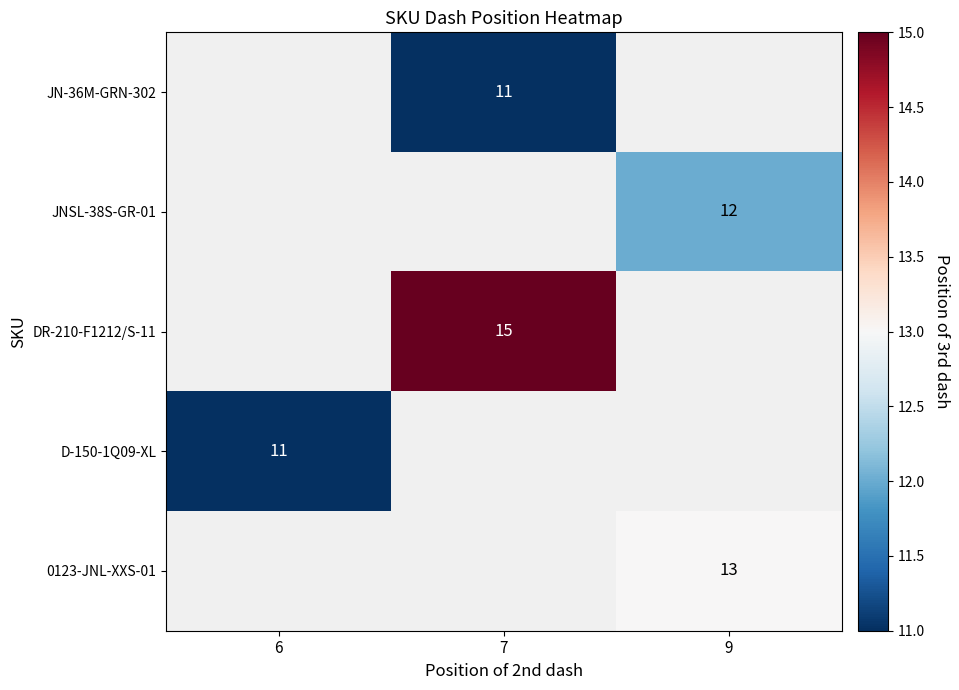

At which category does the chart reach its peak across all series?

7